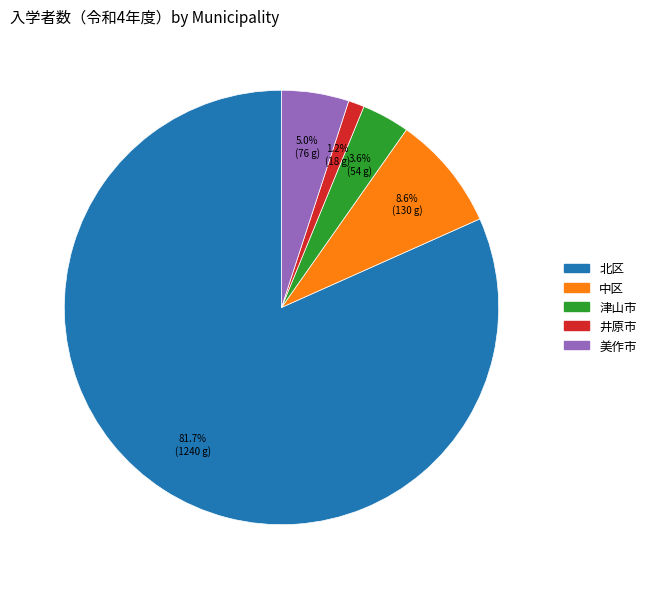

Is it true that 津山市 is 13% of the pie?

False